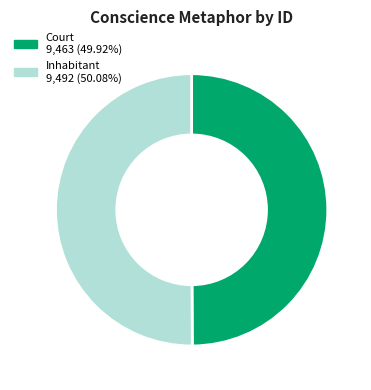

Approximately how many times larger is the value at Court 9,463 (49.92%) compared to Inhabitant 9,492 (50.08%)?

1.0